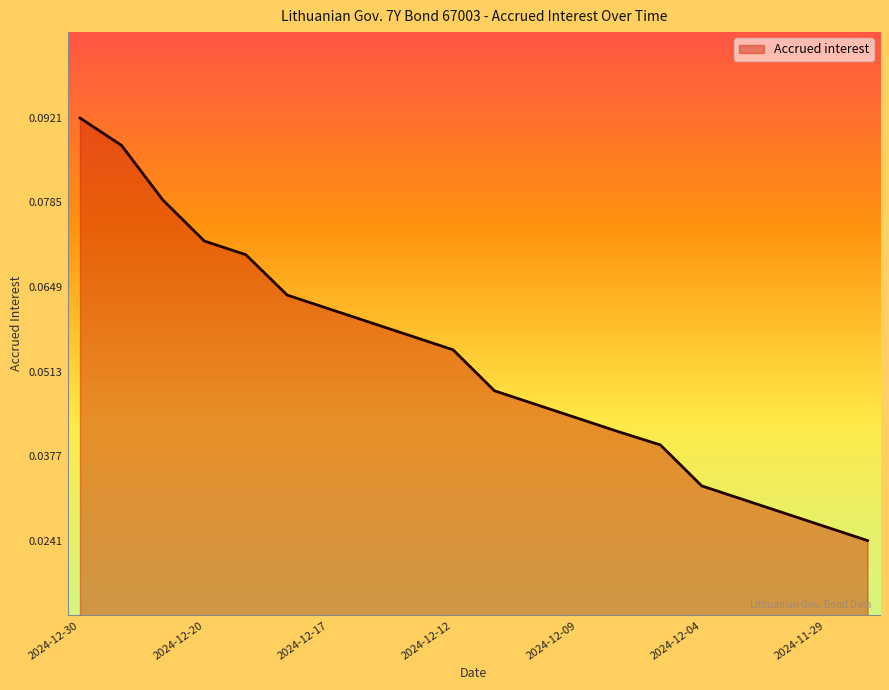

How many lines are shown in the chart?

1